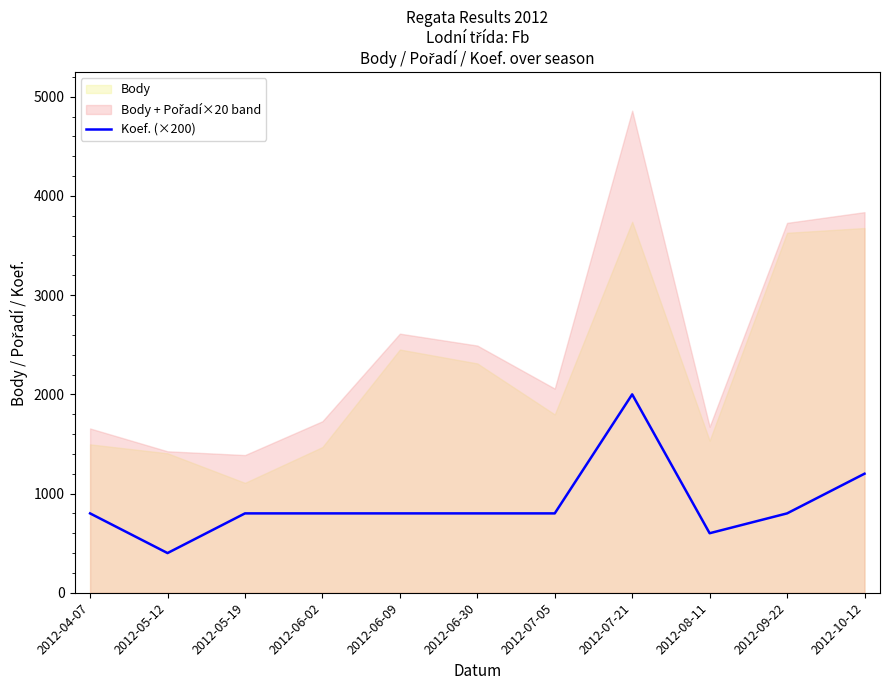

Which category has the highest value in the Koef. (×200) series?

2012-07-21